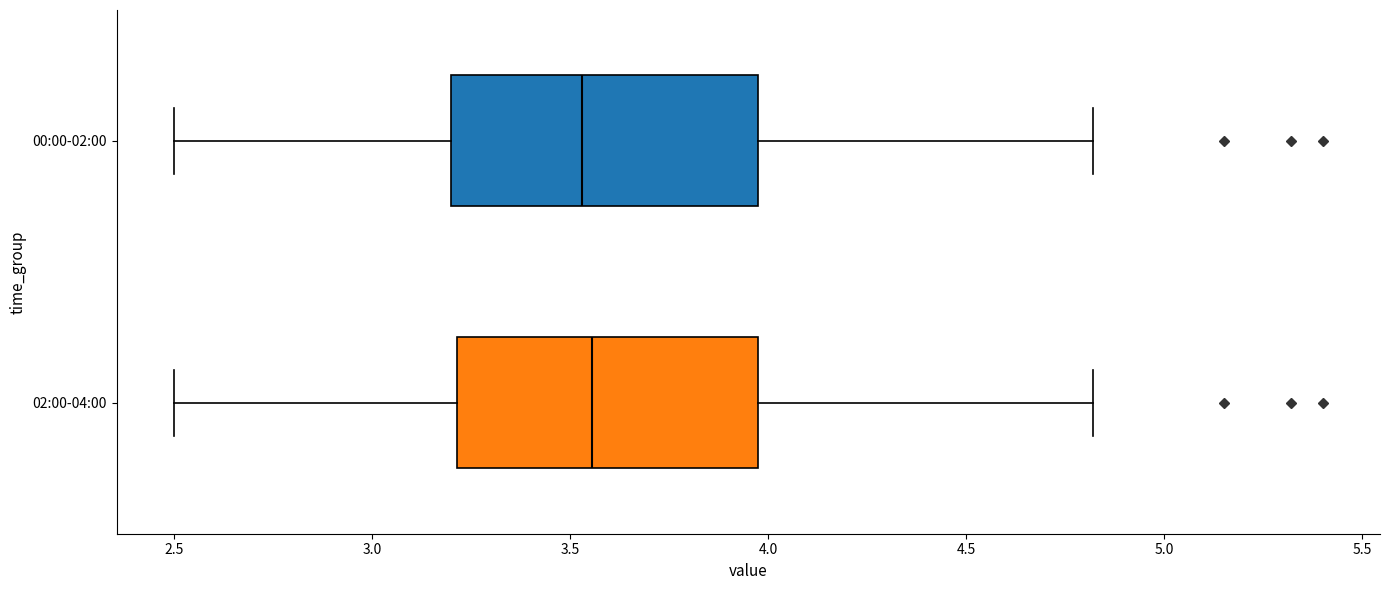

Reading bottom to top, read every box against the x-axis: the position of its median line, the range the box covers, and the ends of its whiskers. The values are not printed on the chart, so give them approximately, as read against the axis.

02:00-04:00: median 3.55, box 3.20 to 4.00, whiskers 2.50 to 4.80
00:00-02:00: median 3.55, box 3.20 to 4.00, whiskers 2.50 to 4.80